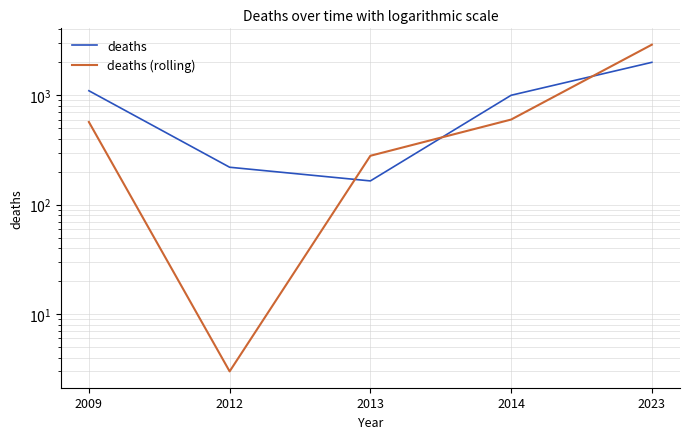

How many series are shown in this chart?

2